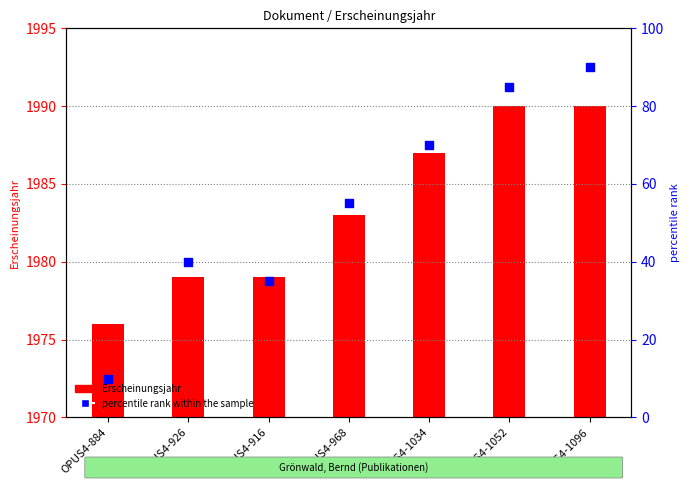

What are all the series names shown in the legend?

Erscheinungsjahr, percentile rank within the sample